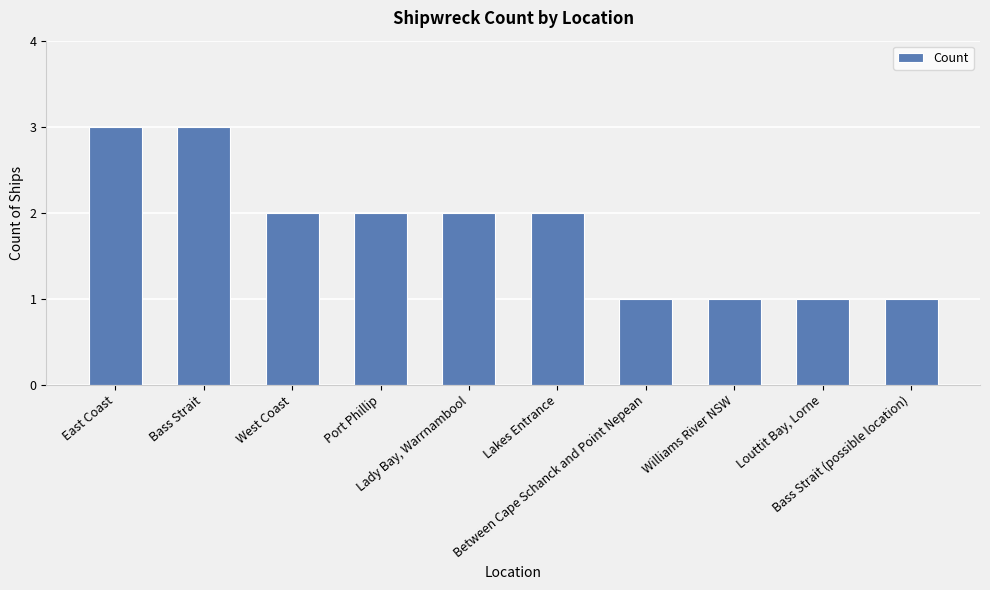

What is the greatest value displayed?

3